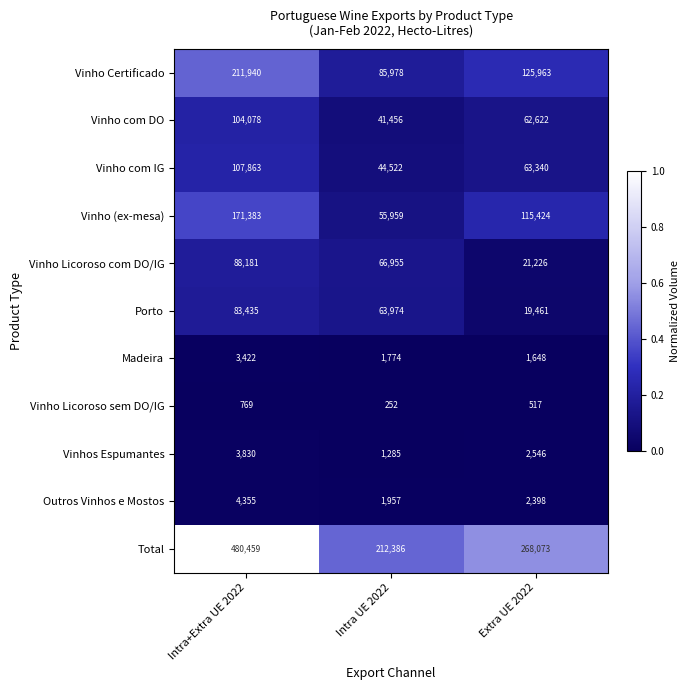

How many Vinho Licoroso sem DO/IG values are between 252 and 769?

3